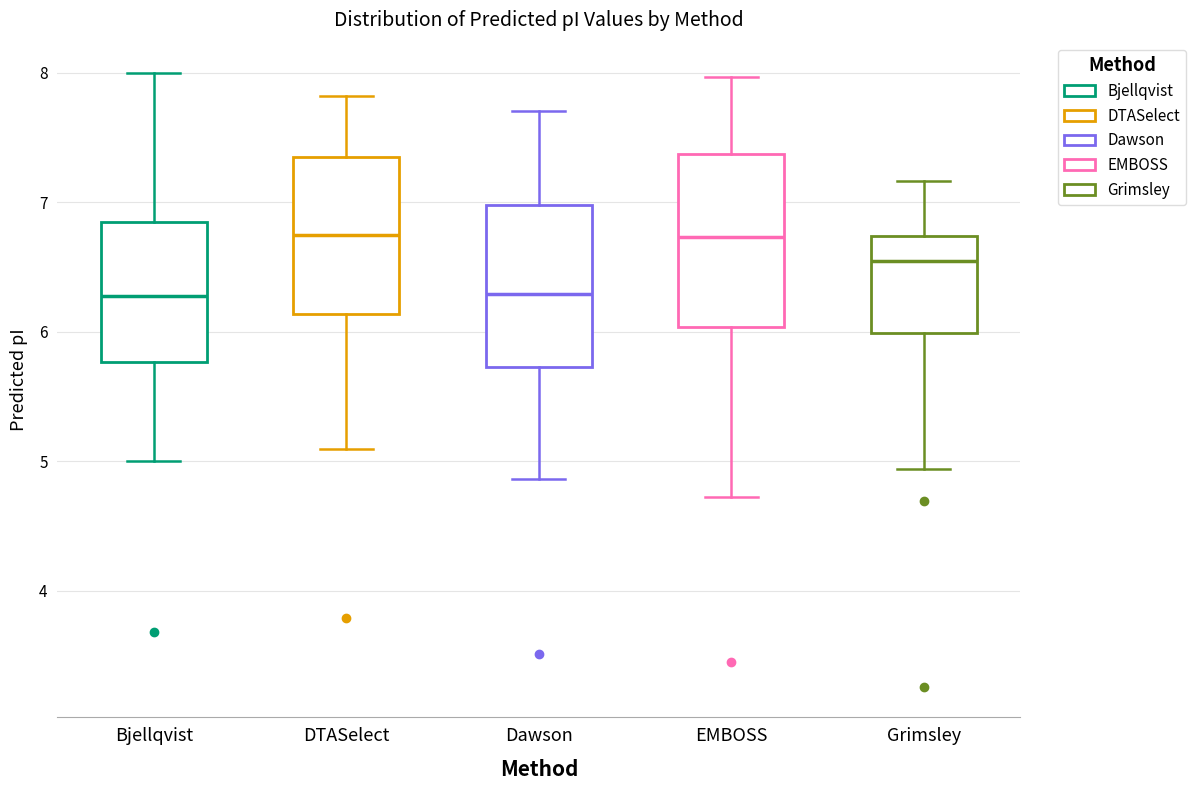

Where is the lower edge of the box for Bjellqvist on the y-axis? The values are not printed on the chart, so give them approximately, as read against the axis.

5.8